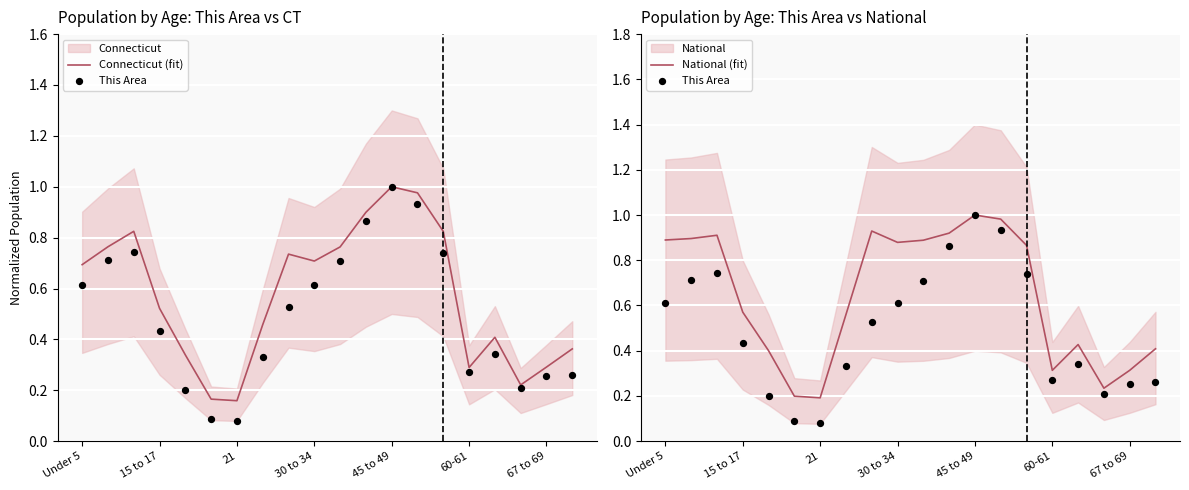

The National (fit) series shows 0.1 at 67 to 69. True or false?

False